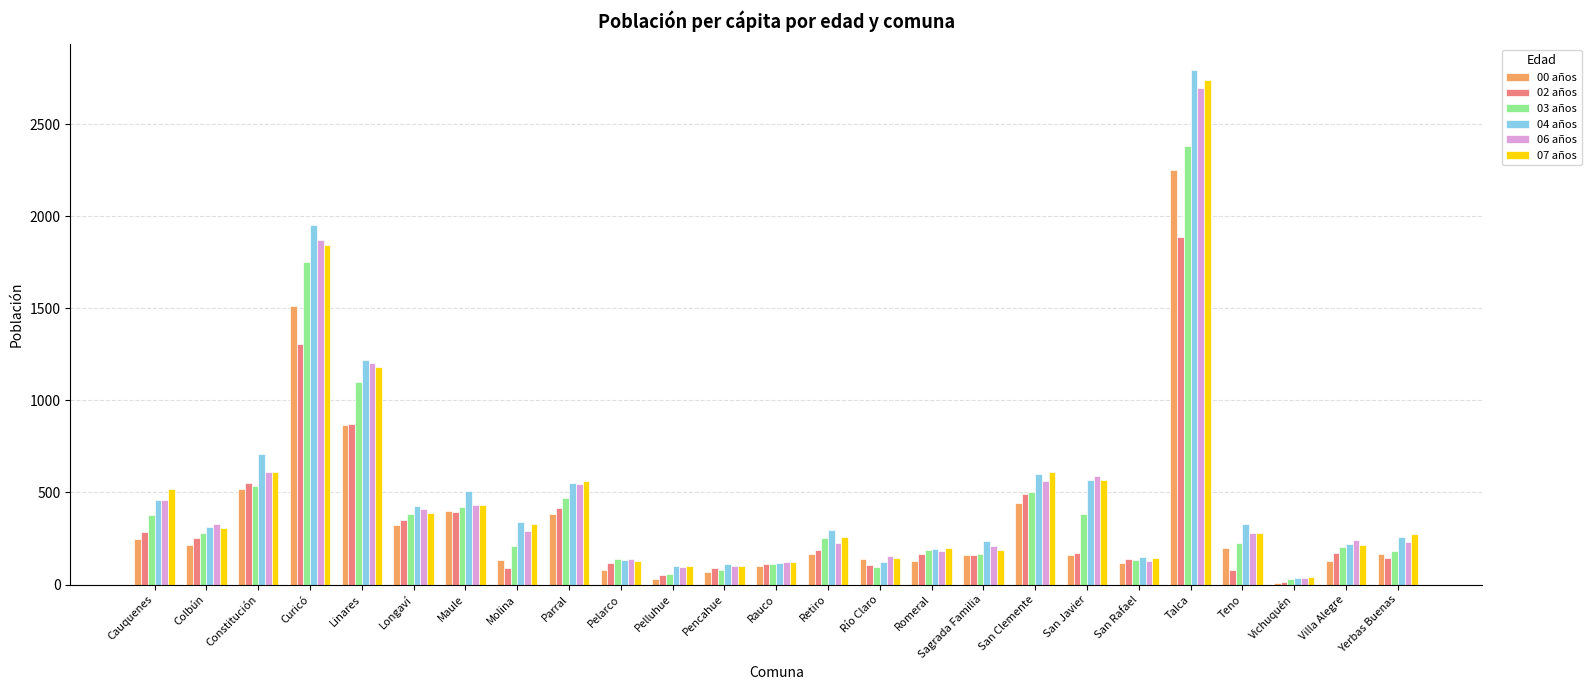

At which category is the sum across all series the highest?

Talca